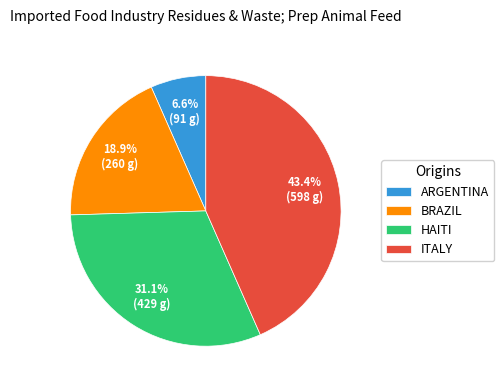

Rank the categories by value from highest to lowest.

ITALY, HAITI, BRAZIL, ARGENTINA